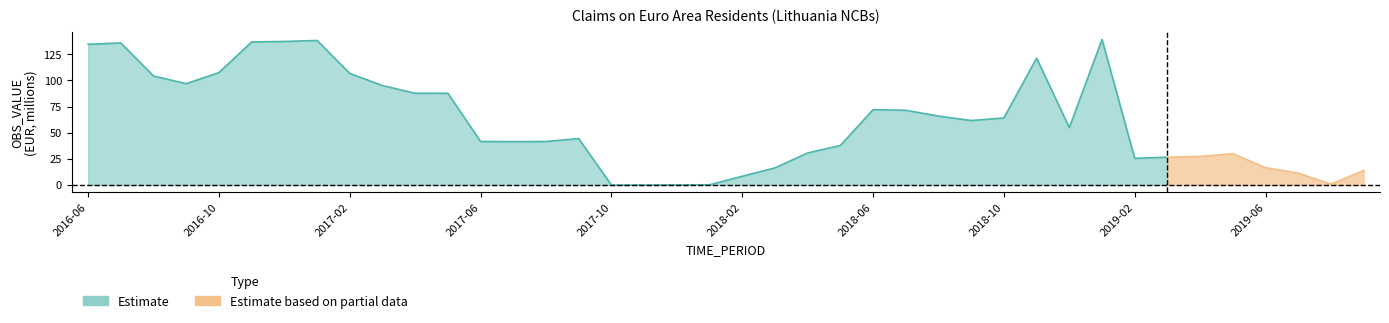

True or false: there are more than 0 points higher than both neighbors.

True